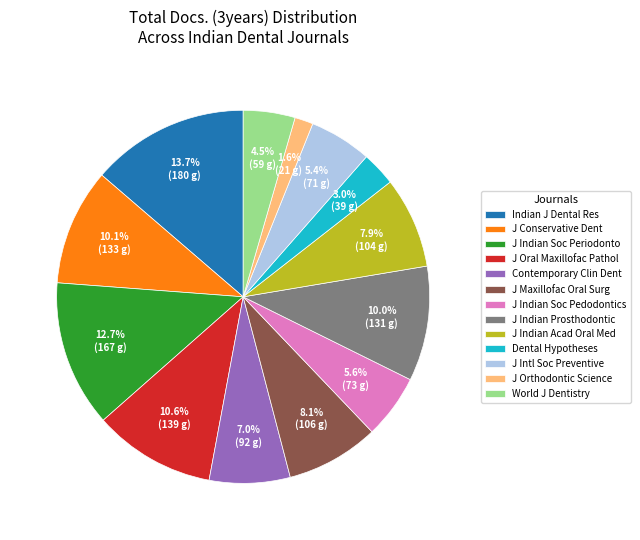

What is the smallest slice in the pie chart?

J Orthodontic Science